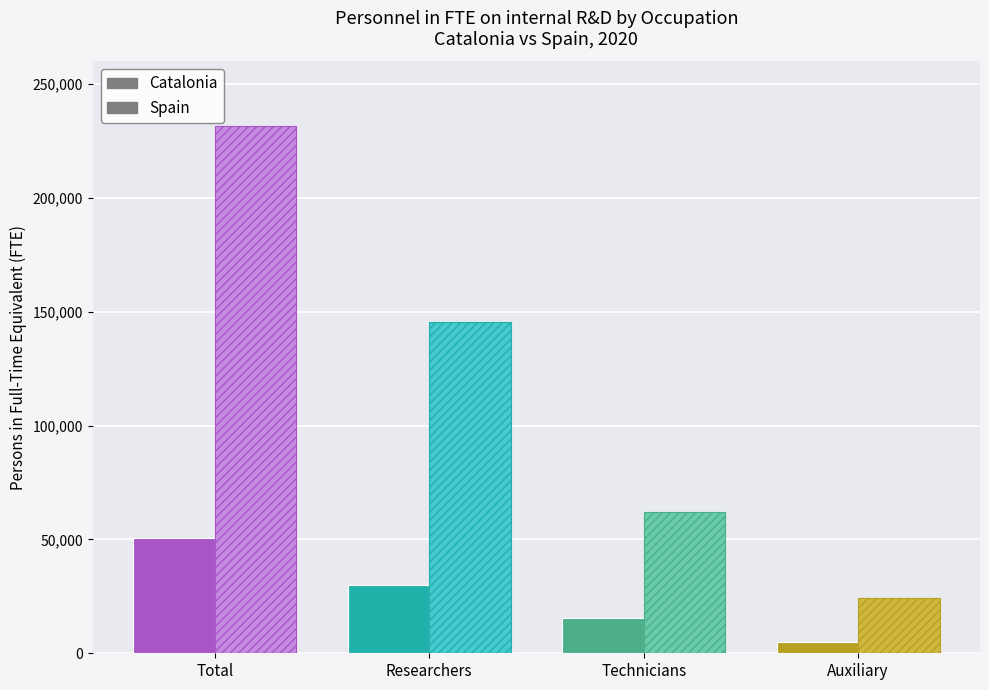

What is the sum of the Catalonia values at Researchers and Total?

80935.8